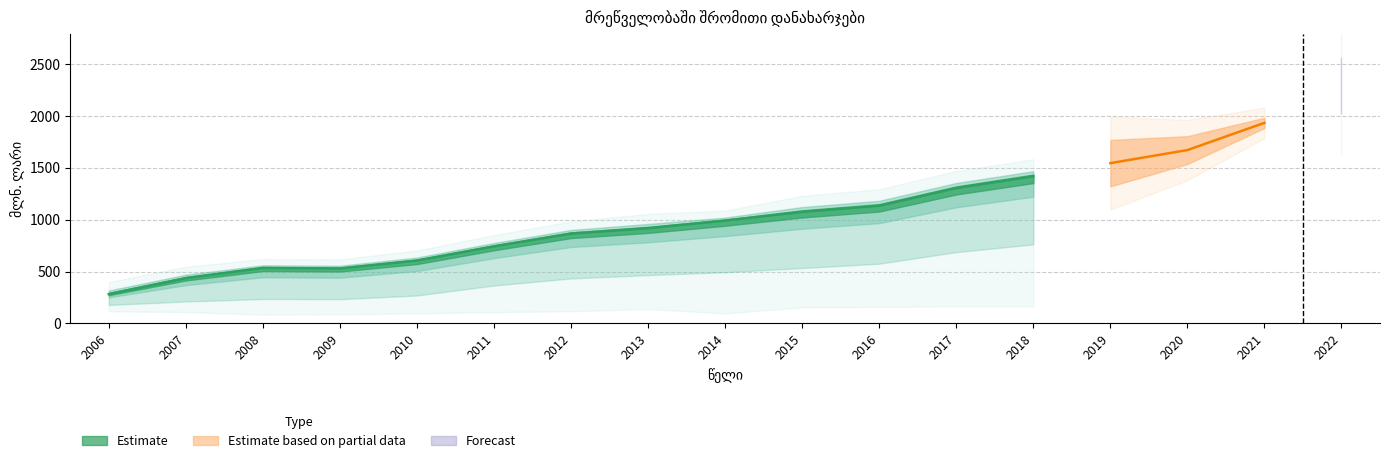

Which has a higher value, 2016 or 2015?

2016